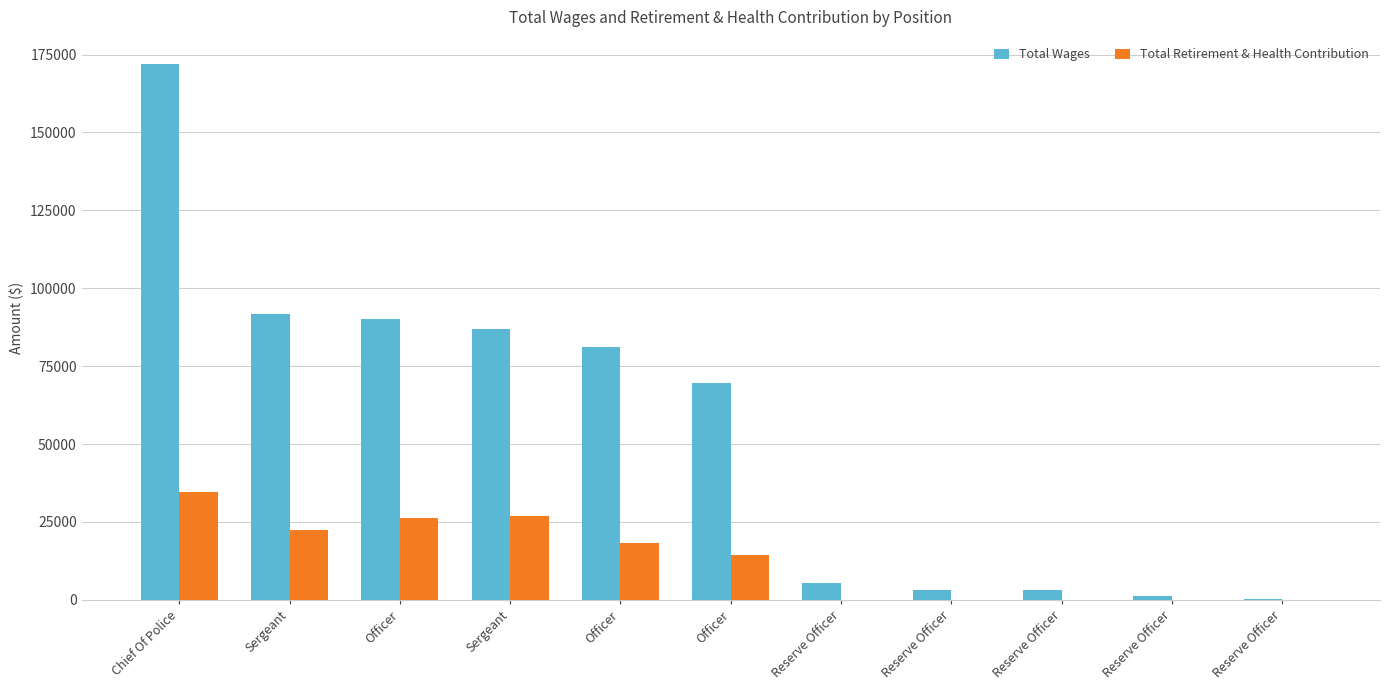

What is the spread (max minus min) of values at Reserve Officer?

5337